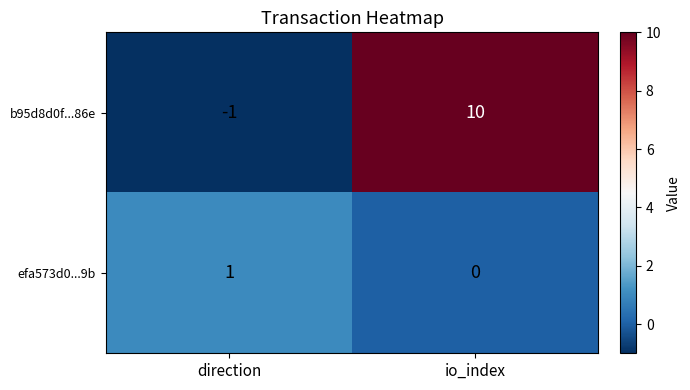

At which category is the sum across all series the highest?

io_index